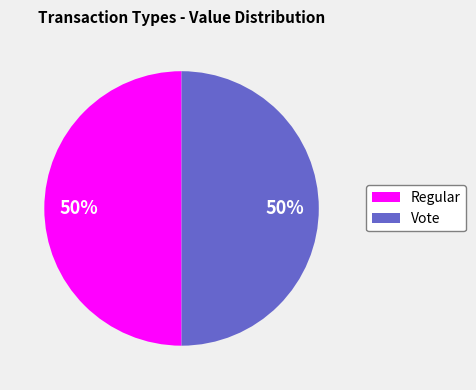

How many slices are in this pie chart?

2